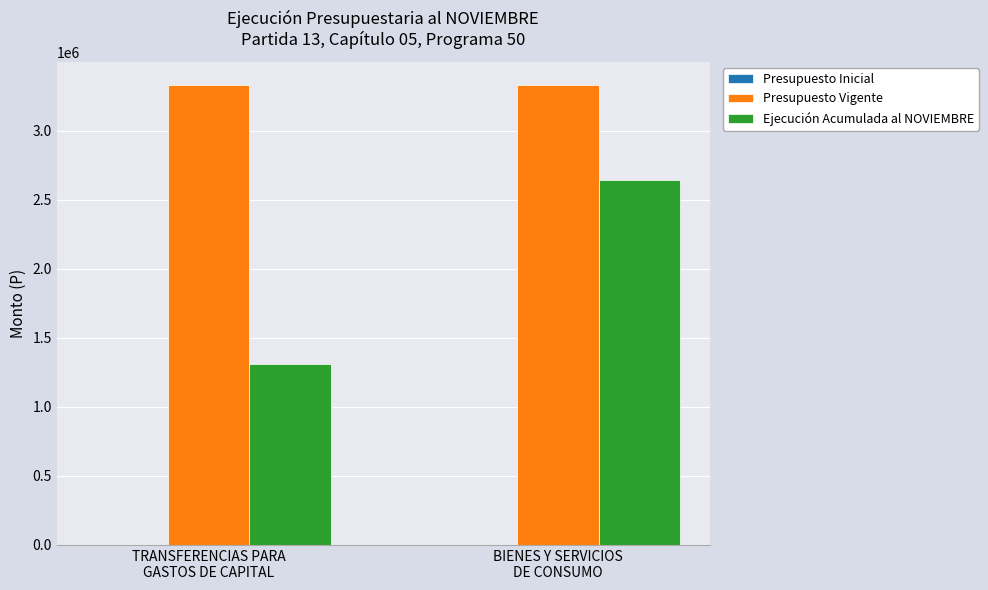

Are the bars horizontal?

No